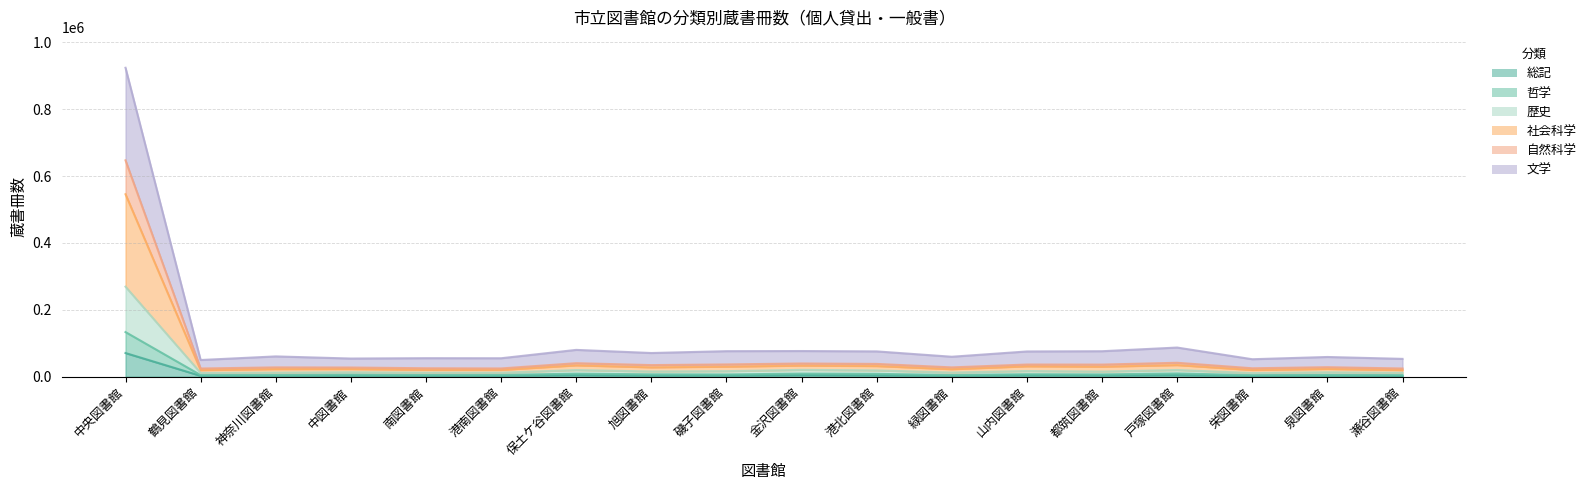

The value of 社会科学 at 瀬谷図書館 is 5471. True or false?

False